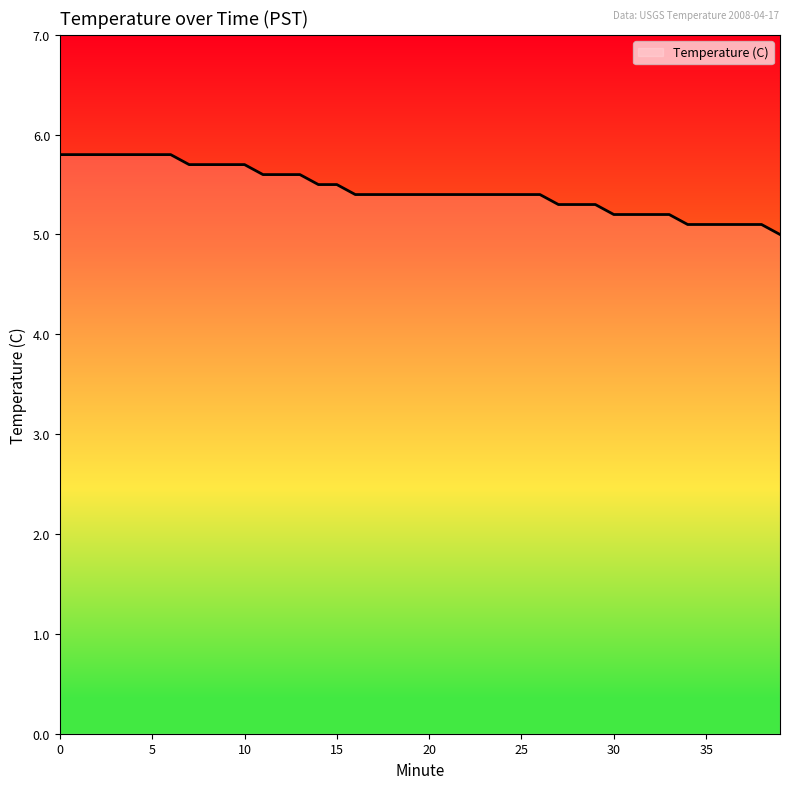

Reading left to right, extract all data points from this chart.

5.8	5.8	5.8	5.8	5.8	5.8	5.8	5.7	5.7	5.7	5.7	5.6	5.6	5.6	5.5	5.5	5.4	5.4	5.4	5.4	5.4	5.4	5.4	5.4	5.4	5.4	5.4	5.3	5.3	5.3	5.2	5.2	5.2	5.2	5.1	5.1	5.1	5.1	5.1	5.0